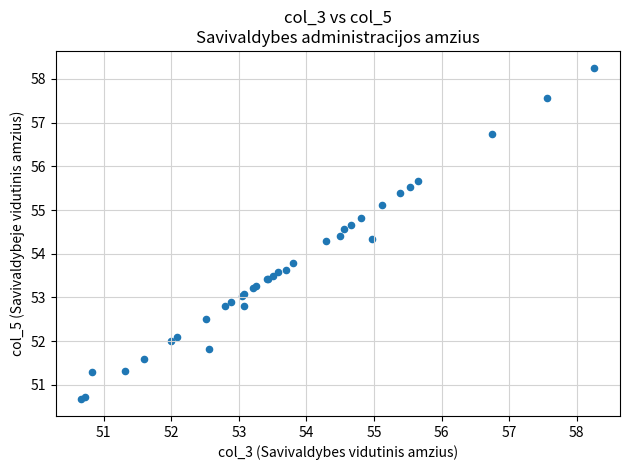

What Y value in the scatter plot is closest to 54?

53.8